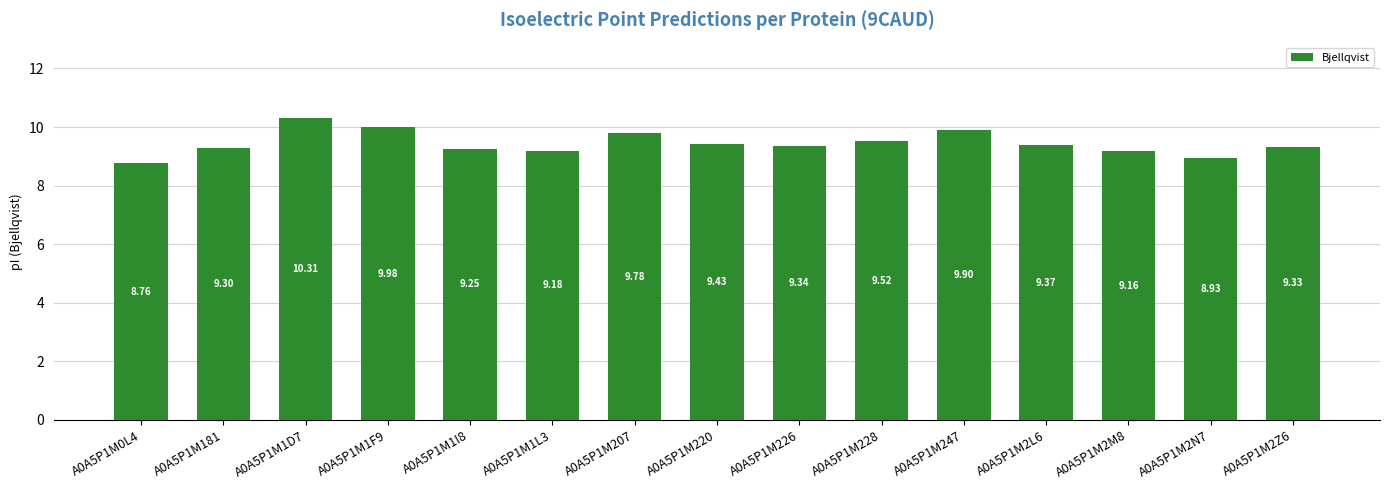

What is the average value?

9.4